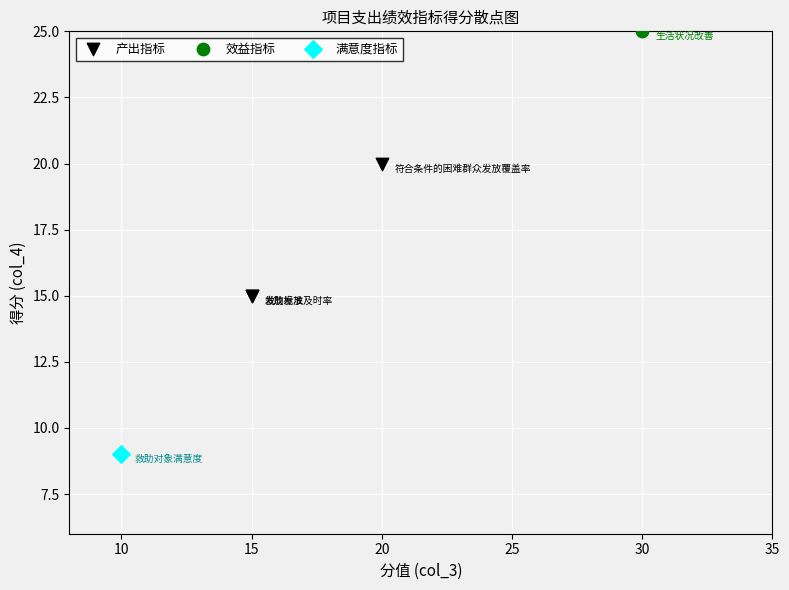

What are all the series names shown in the legend?

产出指标, 效益指标, 满意度指标